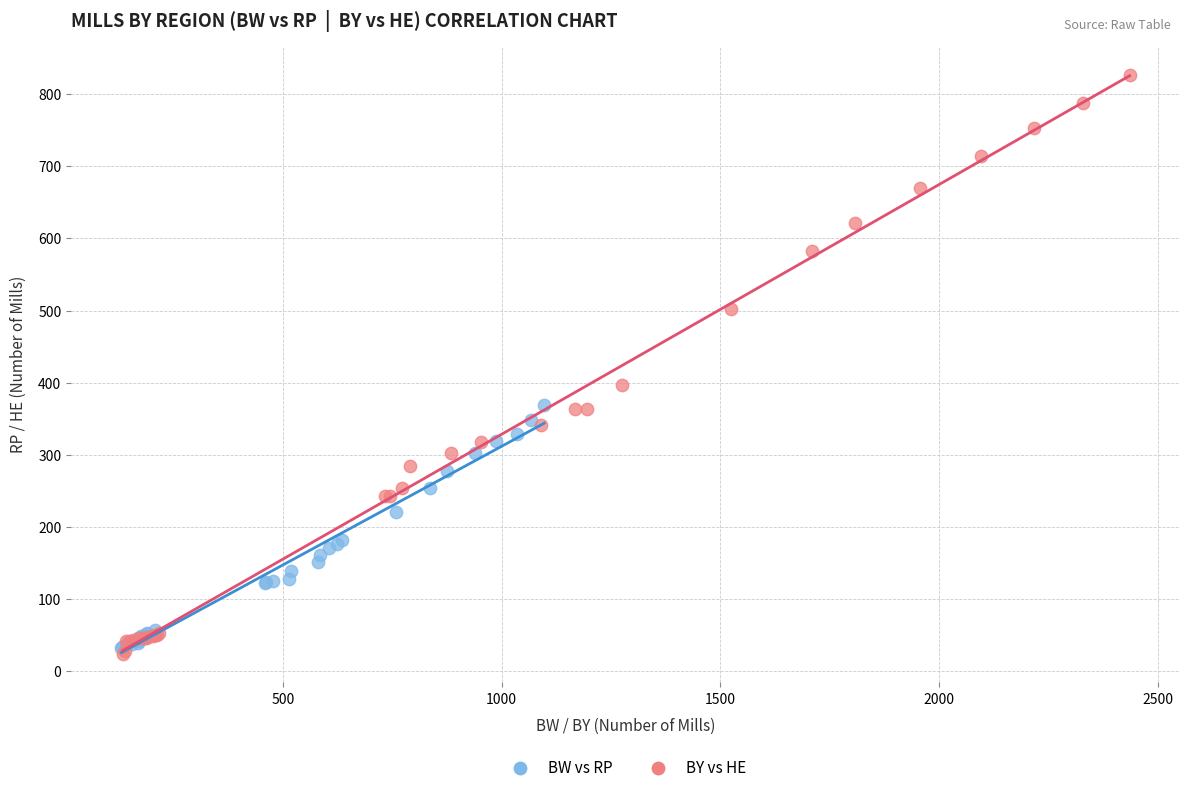

Which series reaches the maximum Y coordinate?

BY vs HE